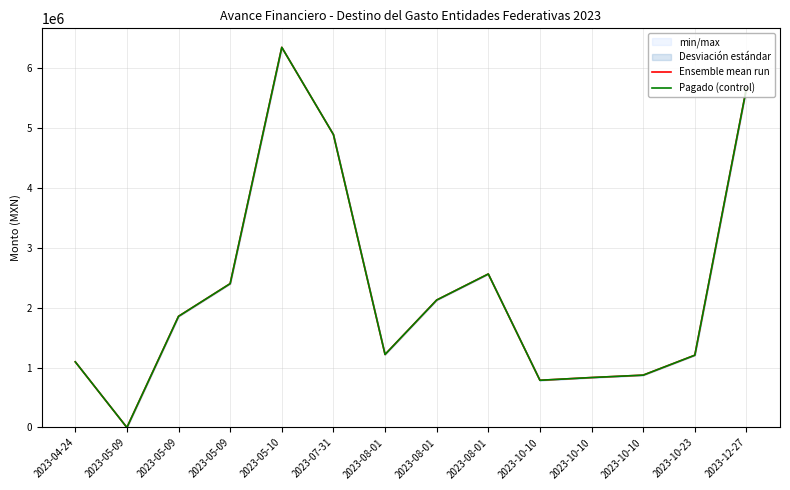

What is the total value across all series at 2023-08-01?

2439617.7